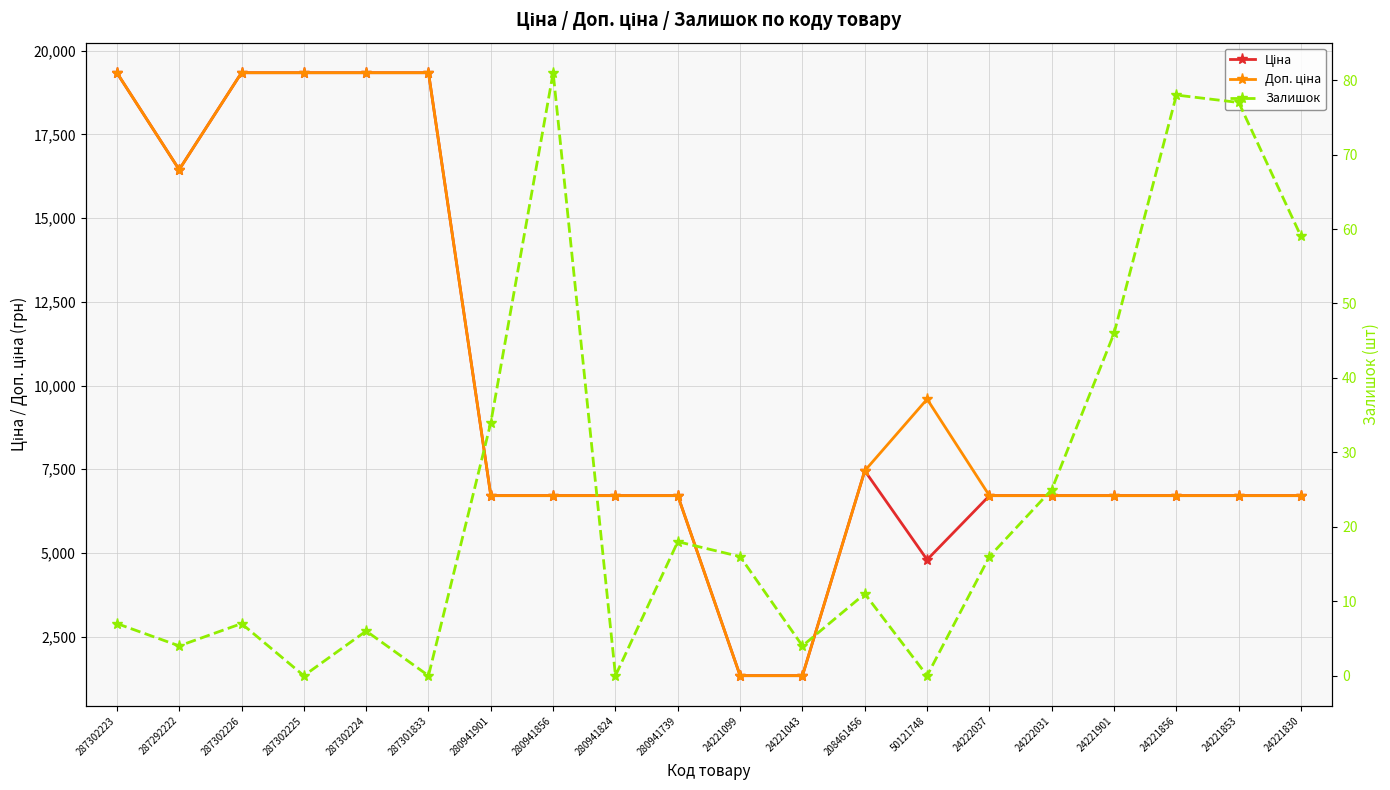

How many interior local valleys does the Доп. ціна series have?

1